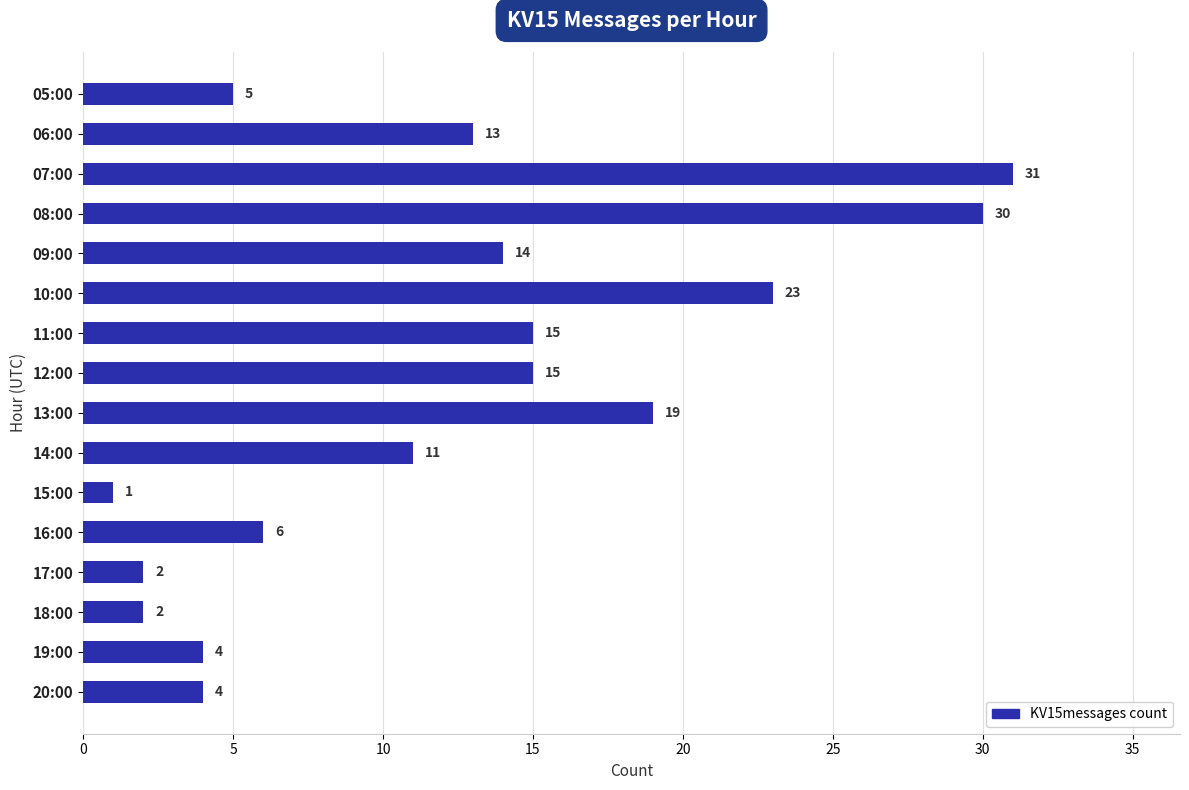

The chart shows a value of 15 at 12:00. True or false?

True